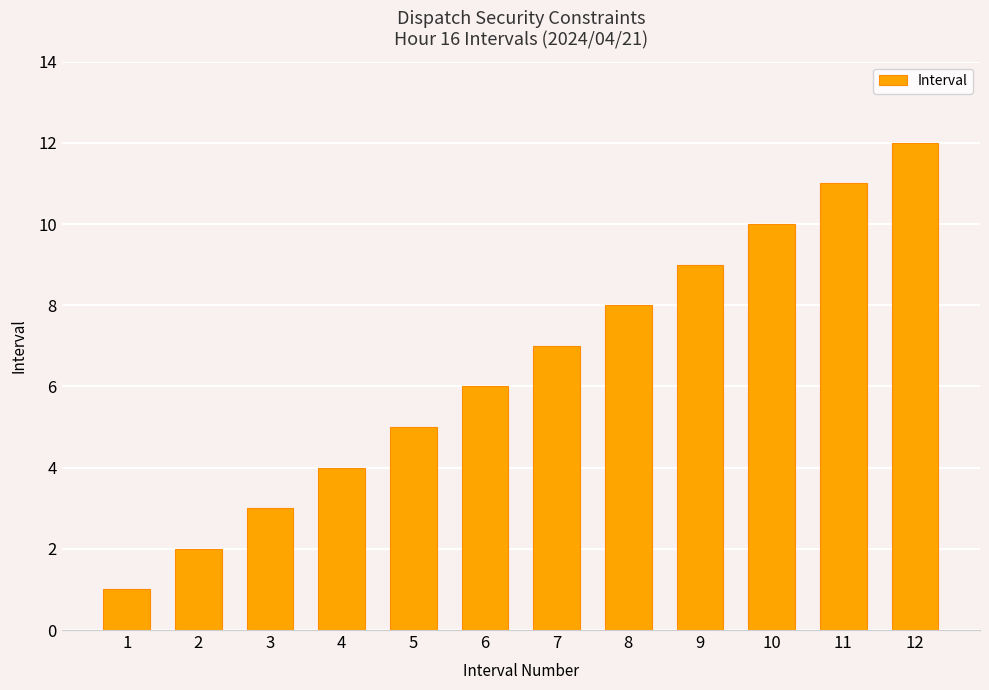

Which label corresponds to the smallest value in the chart?

1